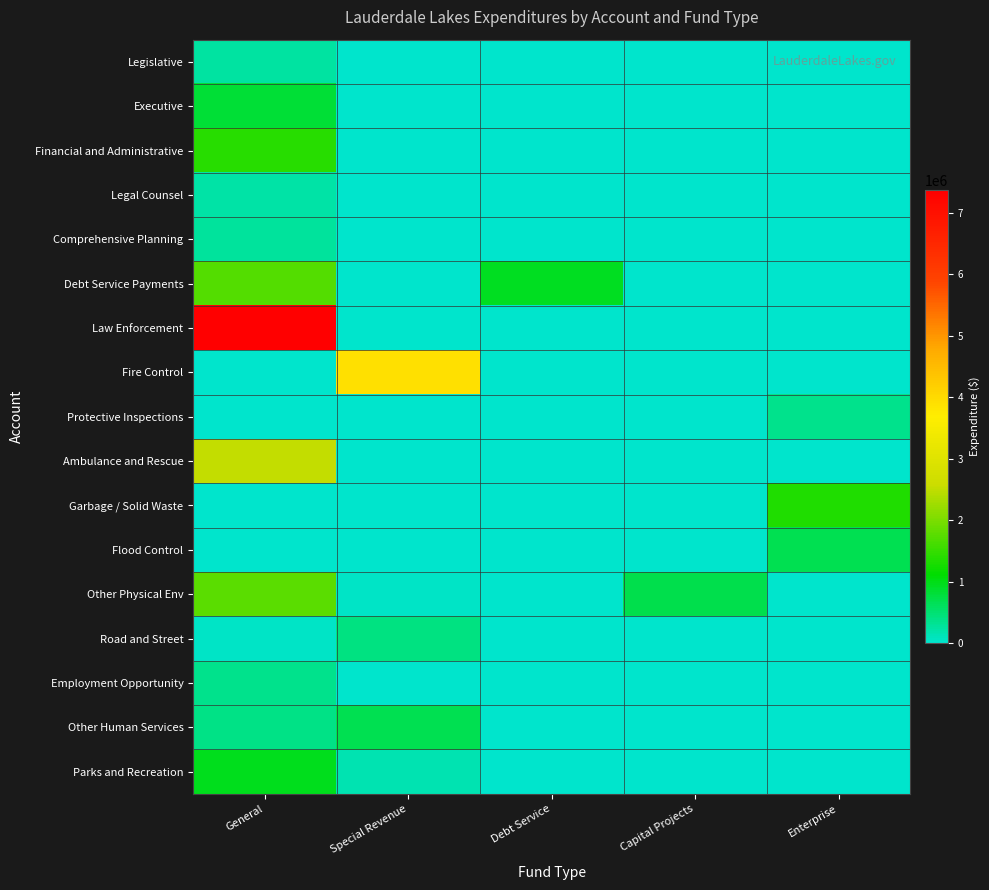

Between Special Revenue and Capital Projects, which series saw the biggest shift?

Fire Control